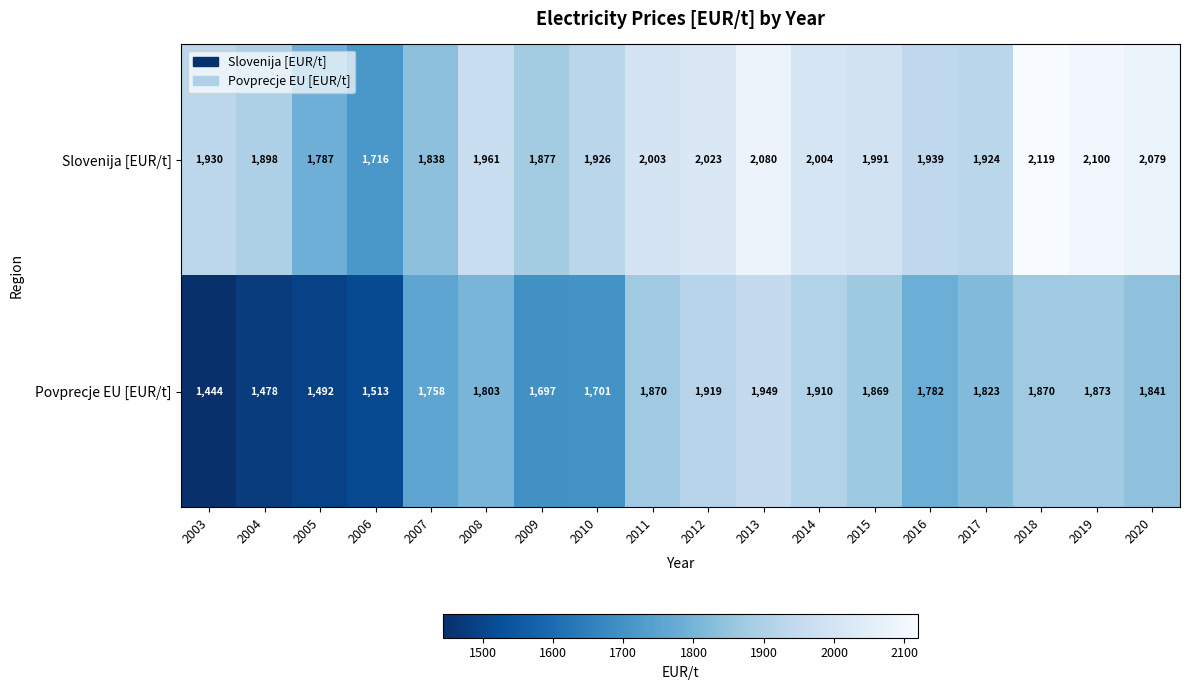

Is it true that Slovenija [EUR/t] equals 1241 at 2014?

False